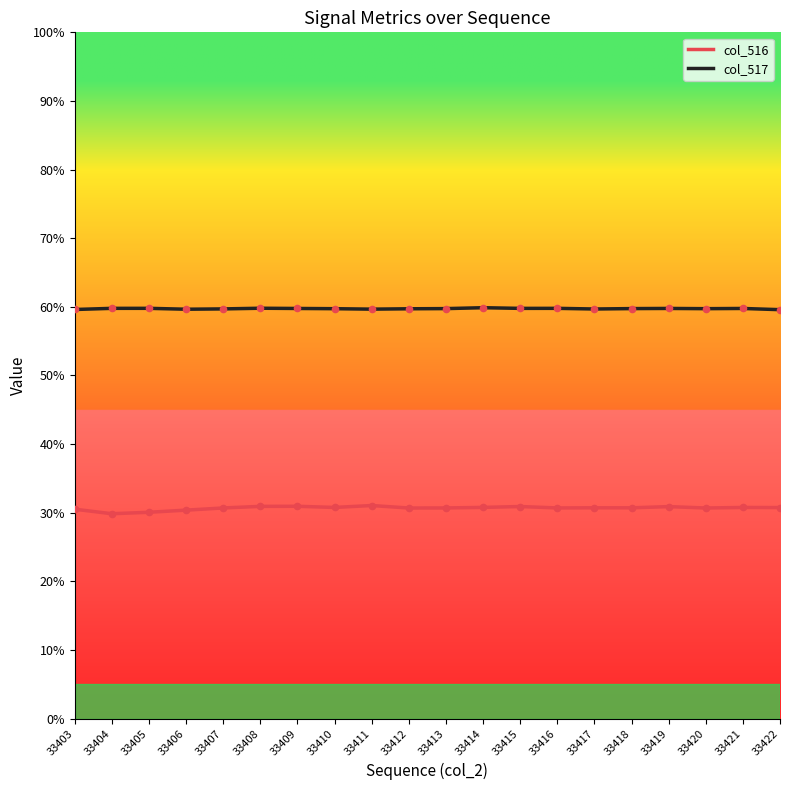

What are all the series names shown in the legend?

col_516, col_517